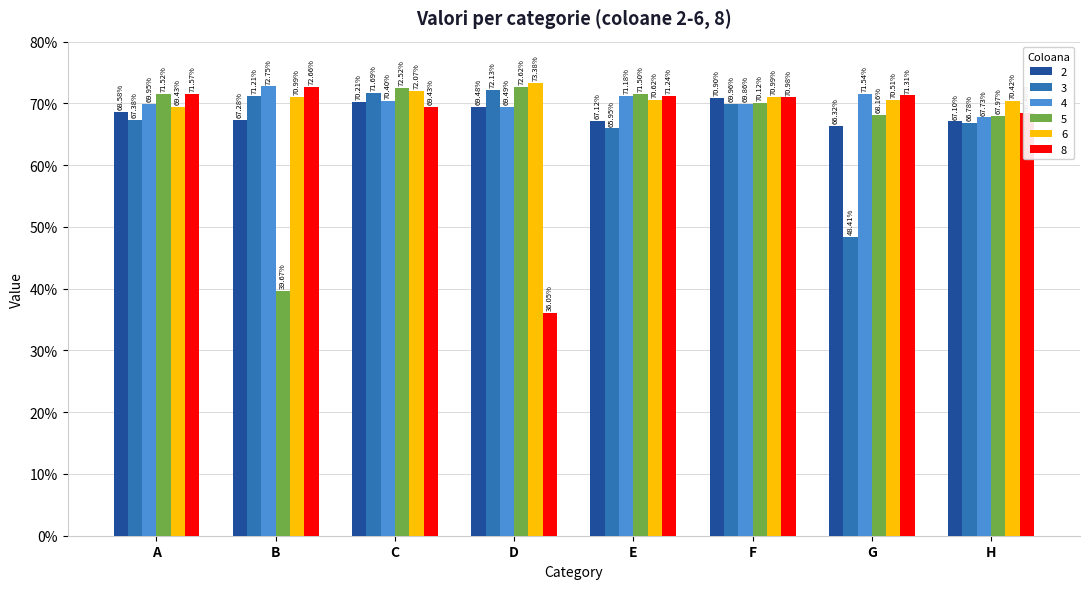

What is the difference between the maximum and minimum values in the 2 series?

4.6